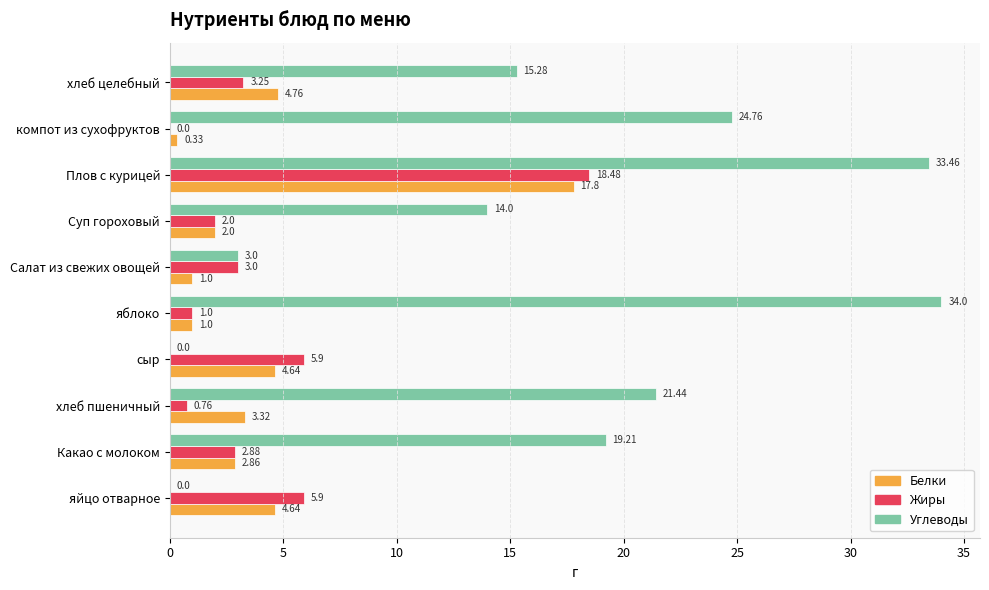

What is the sum of all Углеводы values?

165.2